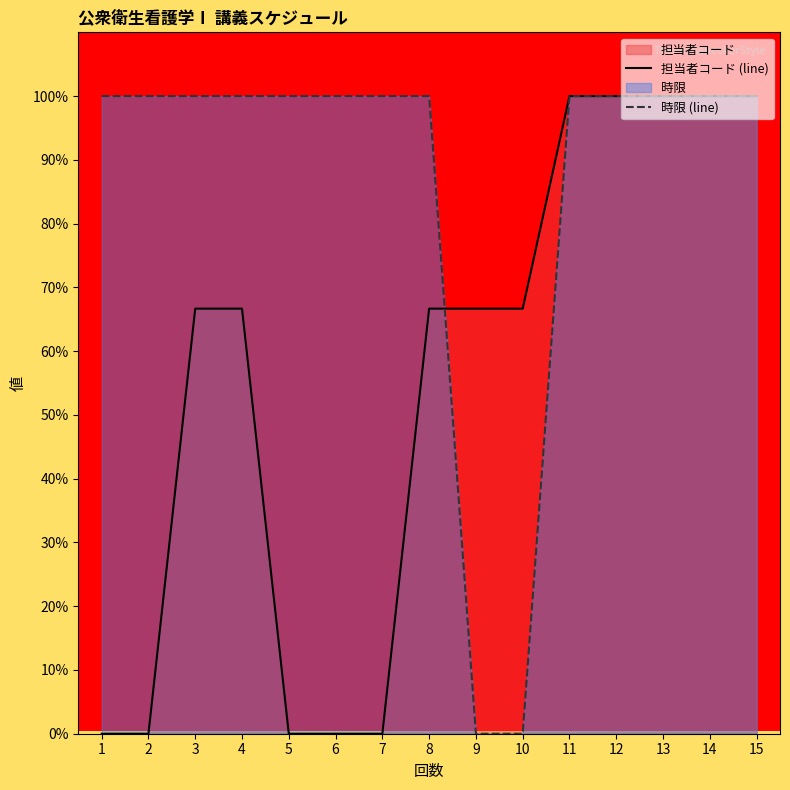

Count the number of categories in the chart.

15